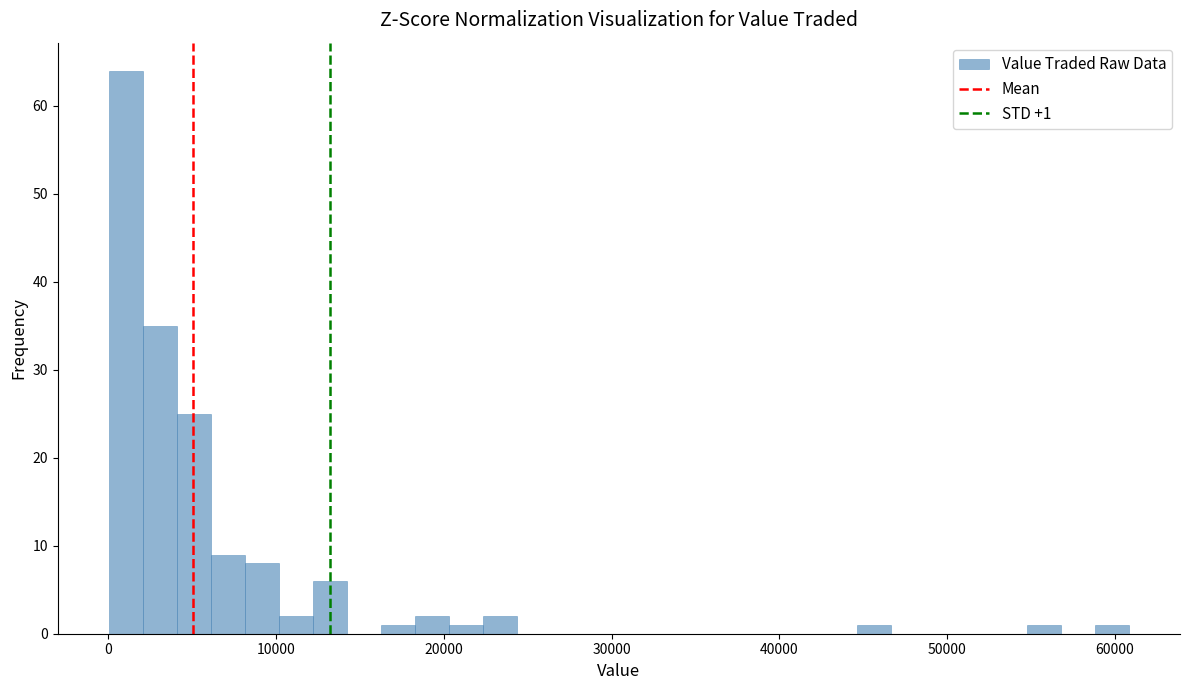

Read against the x-axis, roughly where is the centre of the tallest bar?

1000